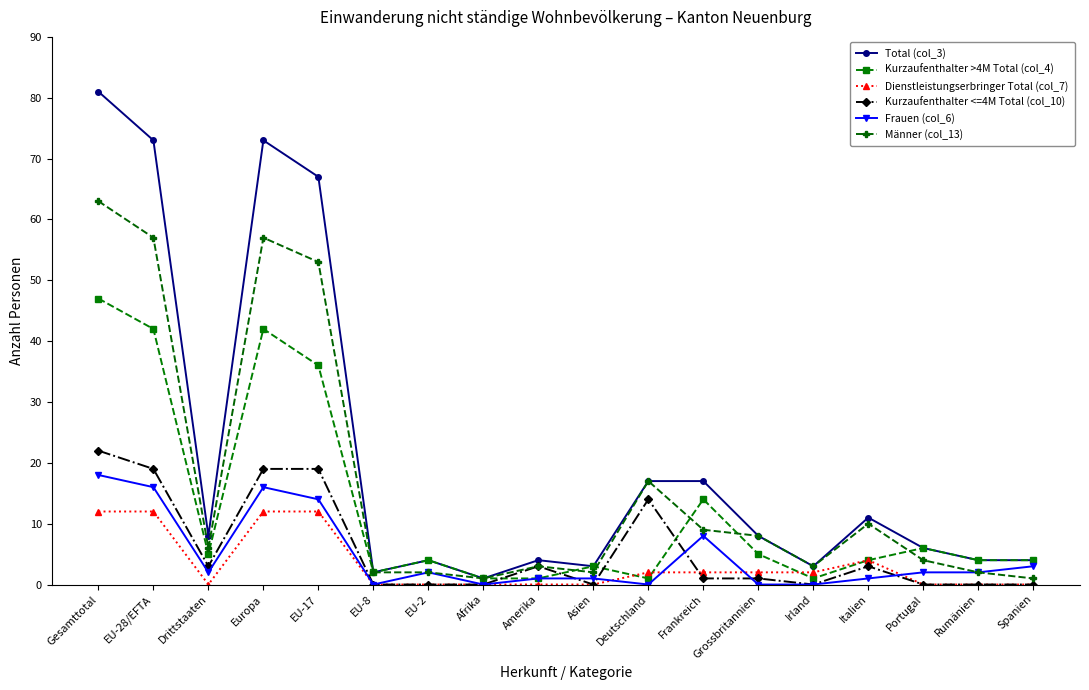

Which series has the widest spread of values?

Total (col_3)